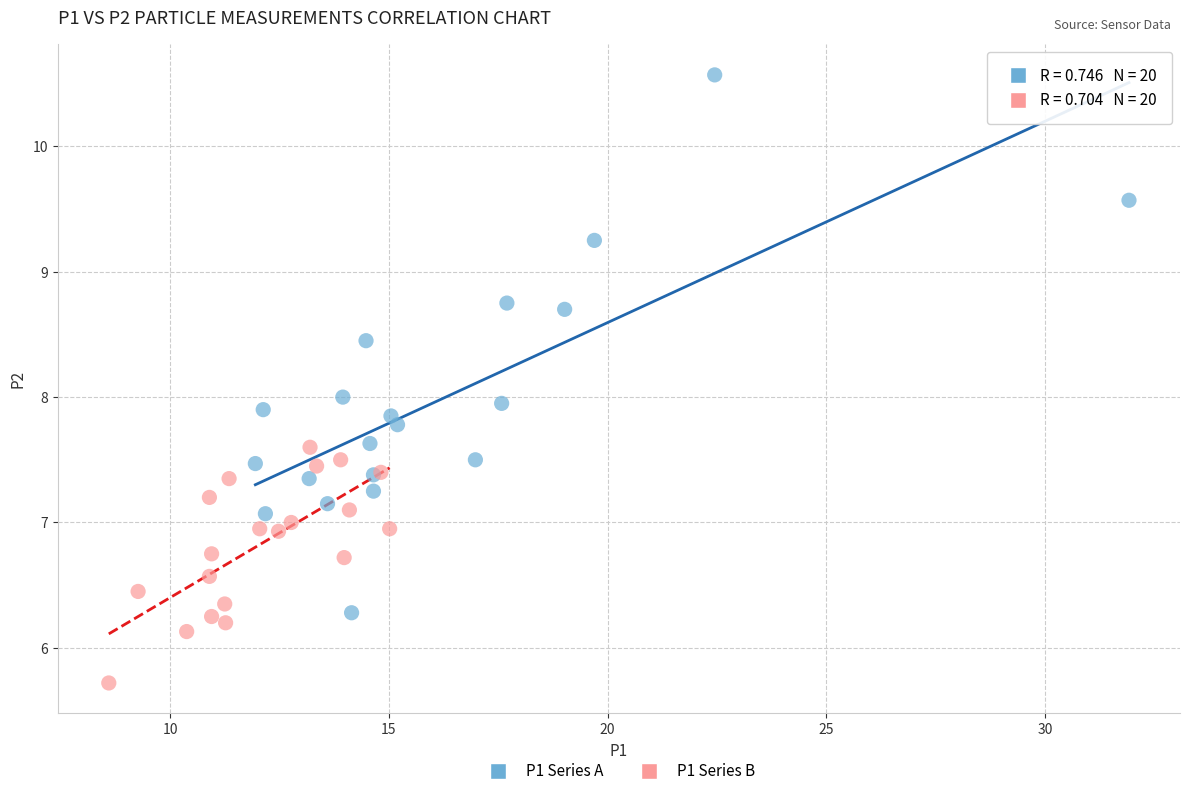

Which series has the largest Y range (max minus min)?

P1 Series A